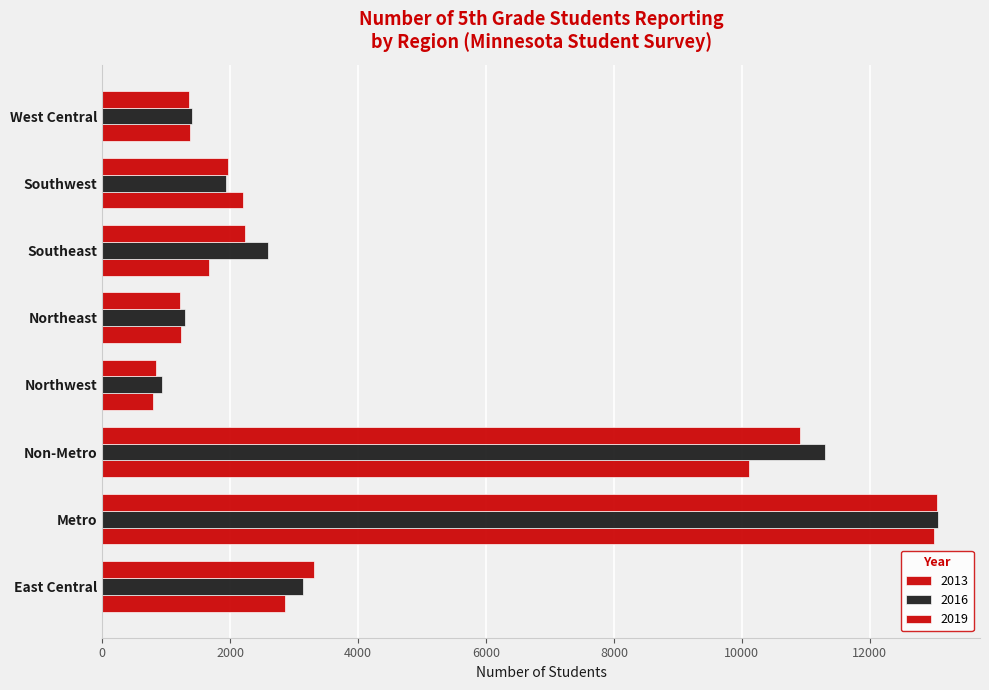

List the series in order of their peak value, lowest first.

2013, 2019, 2016